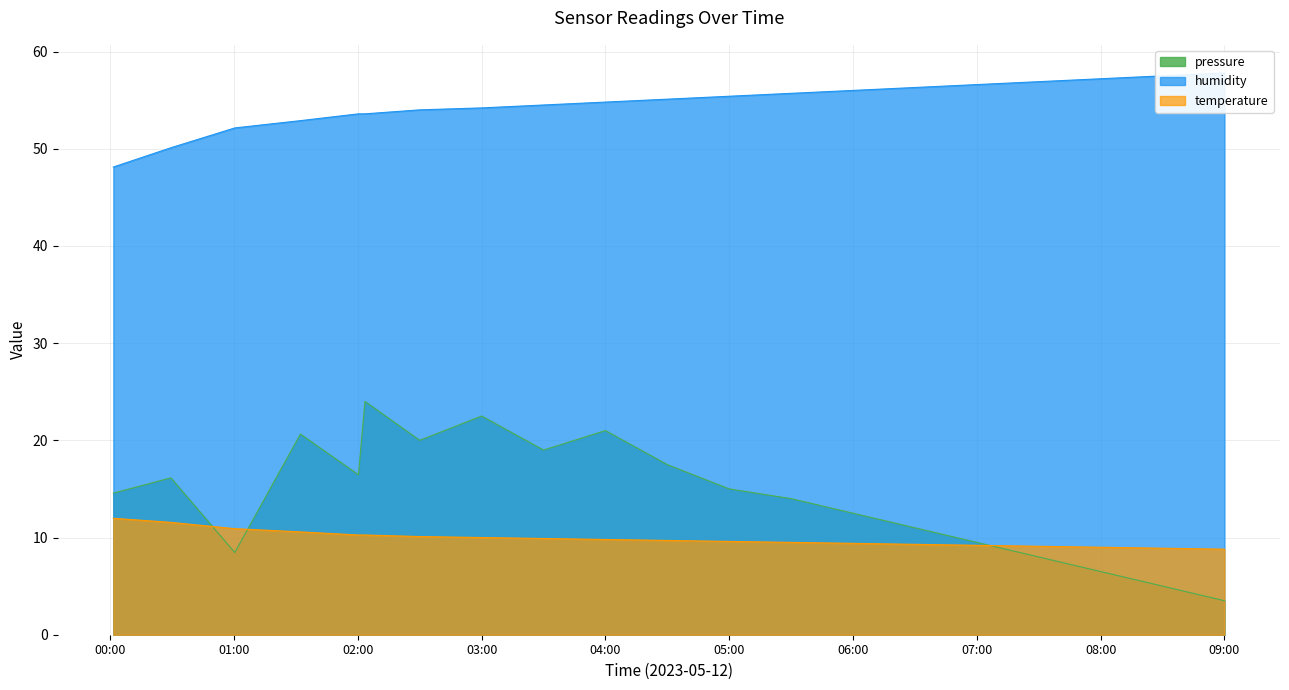

Rank the series by their maximum value, from highest to lowest.

humidity, pressure, temperature